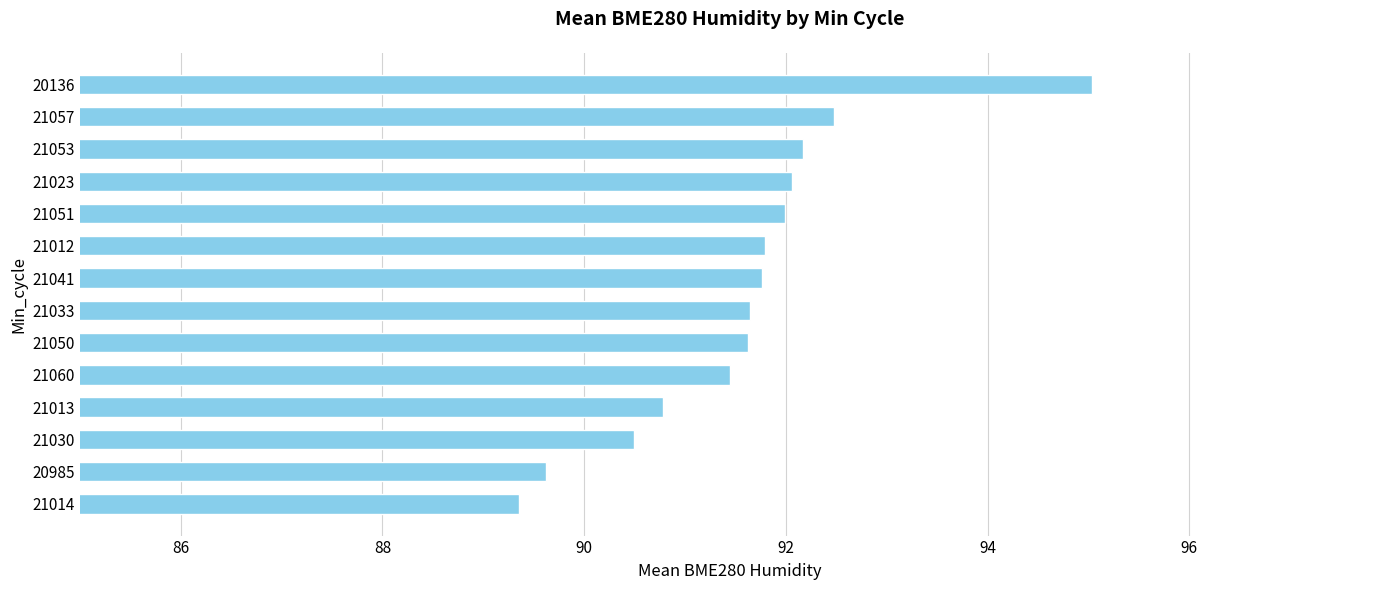

Does the chart contain stacked bars?

No